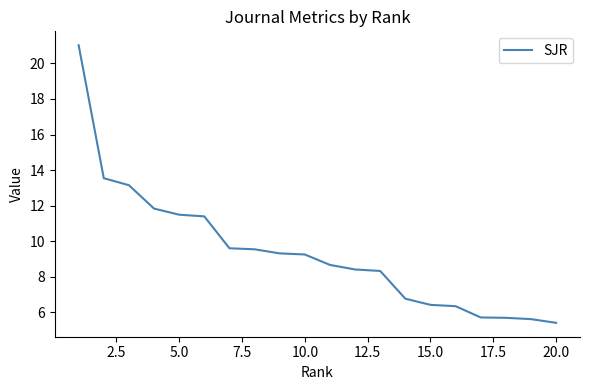

What is the greatest value displayed?

21.0